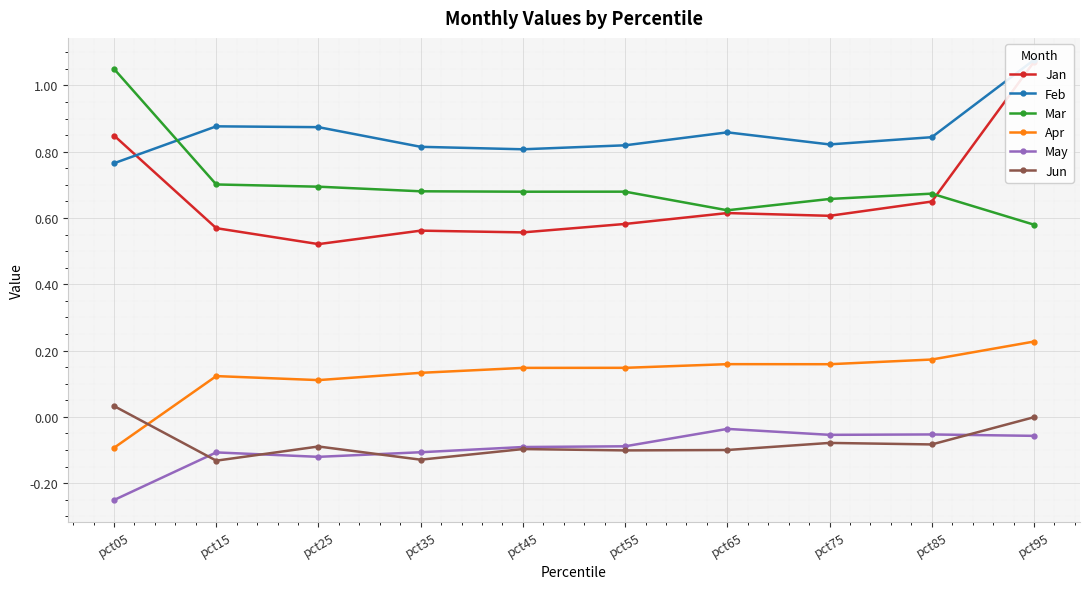

Where is the first local minimum for Jan?

pct25